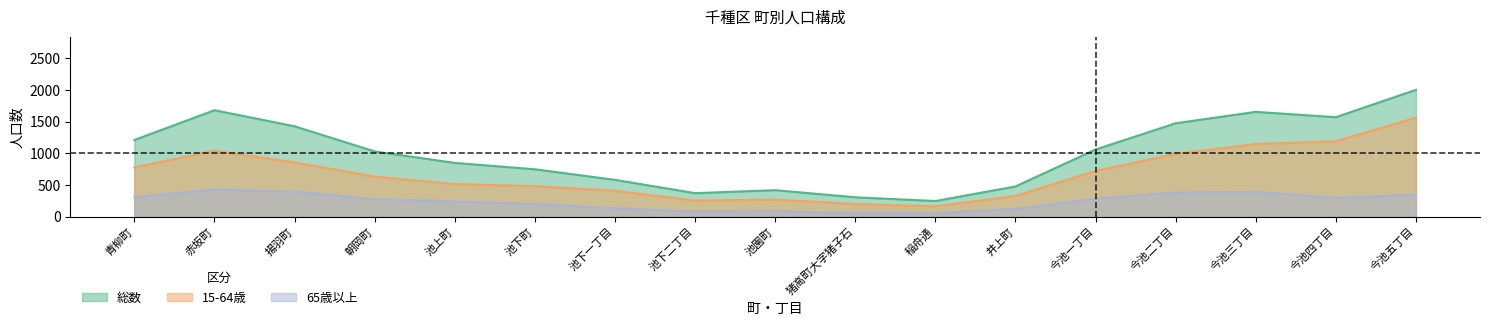

What is the label of the 17th point from the left?

今池五丁目